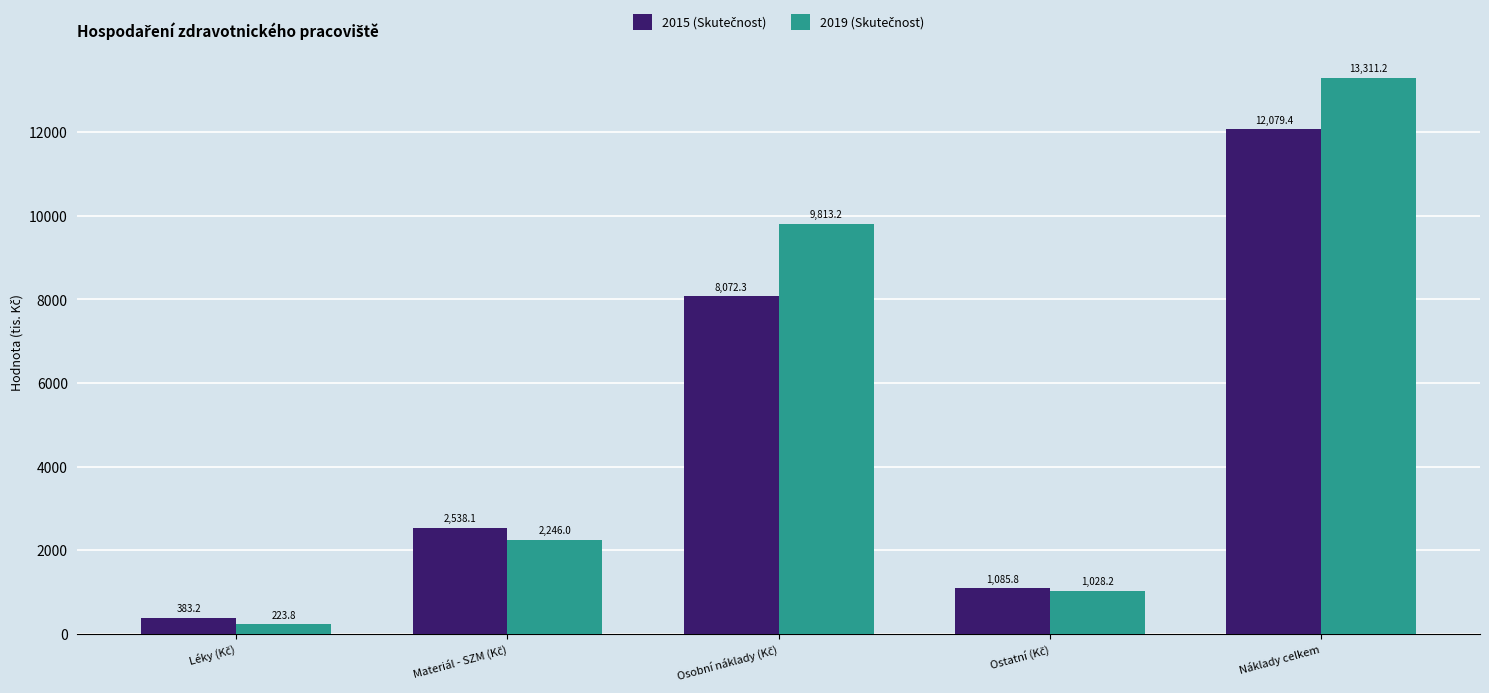

What is the maximum value shown in the chart?

13311.2